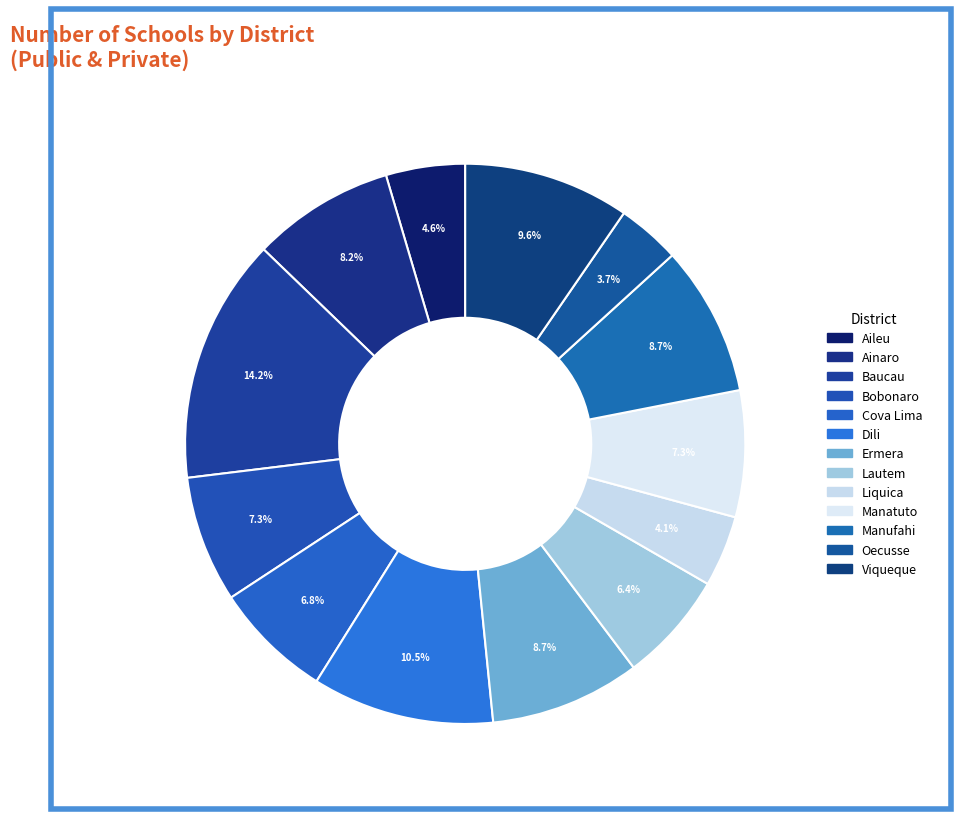

Is it true that Ainaro is 8% of the pie?

True